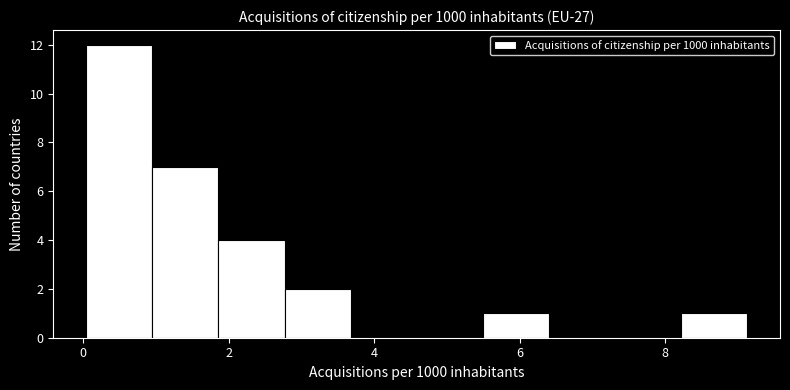

Reading left to right, transcribe this chart: for each bar, give the range it covers on the x-axis and its height. Neither the bar edges nor the heights are printed on the chart, so give them approximately, as read against the axes.

0.0 to 1.0: 12
1.0 to 1.8: 7
1.8 to 2.8: 4
2.8 to 3.6: 2
3.6 to 4.6: 0
4.6 to 5.4: 0
5.4 to 6.4: 1
6.4 to 7.4: 0
7.4 to 8.2: 0
8.2 to 9.2: 1